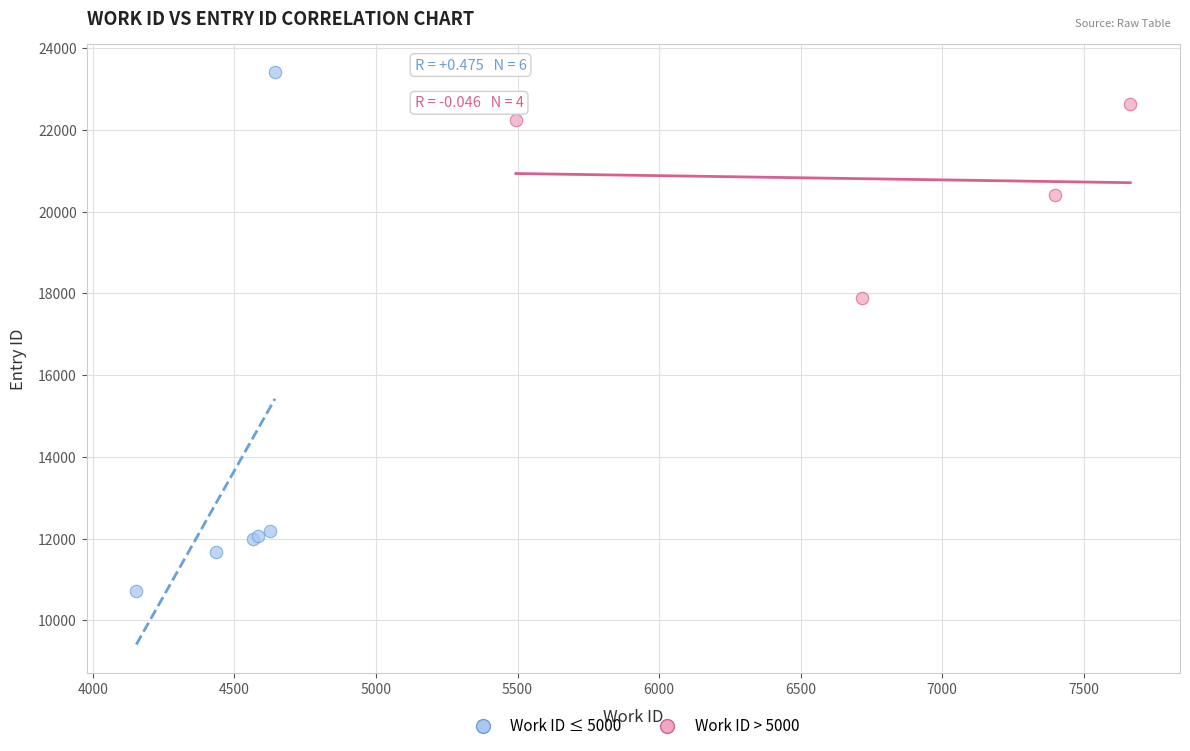

What are all the series names shown in the legend?

Work ID ≤ 5000, Work ID > 5000